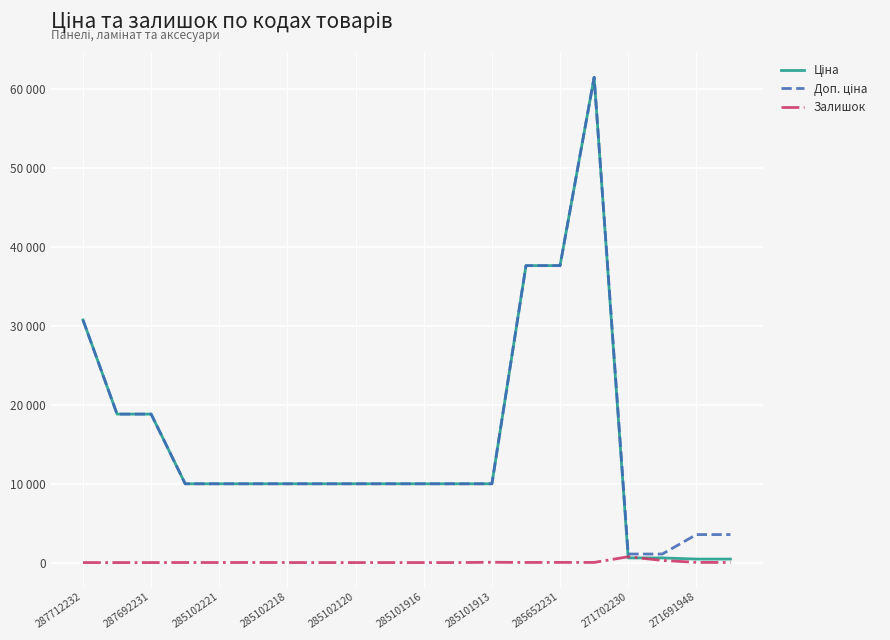

Does the chart display data point markers on the line(s)?

No